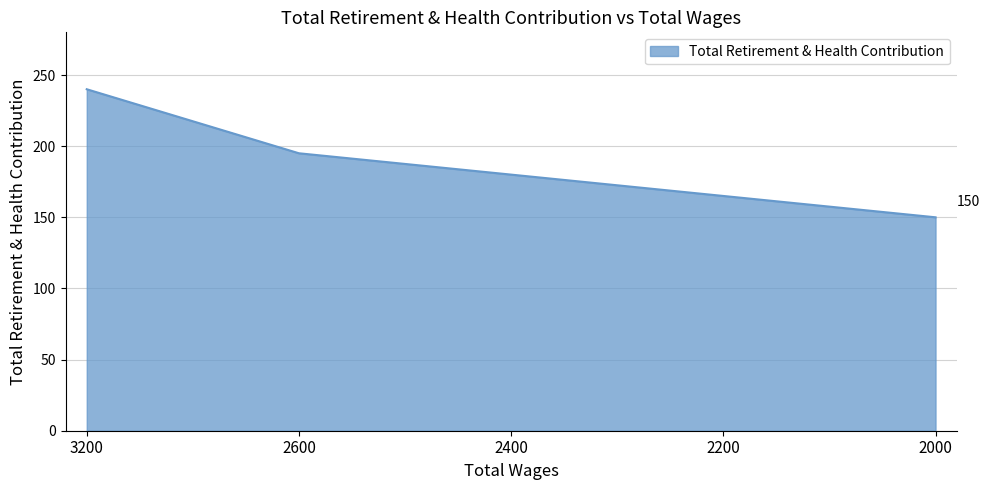

What is the greatest value displayed?

240